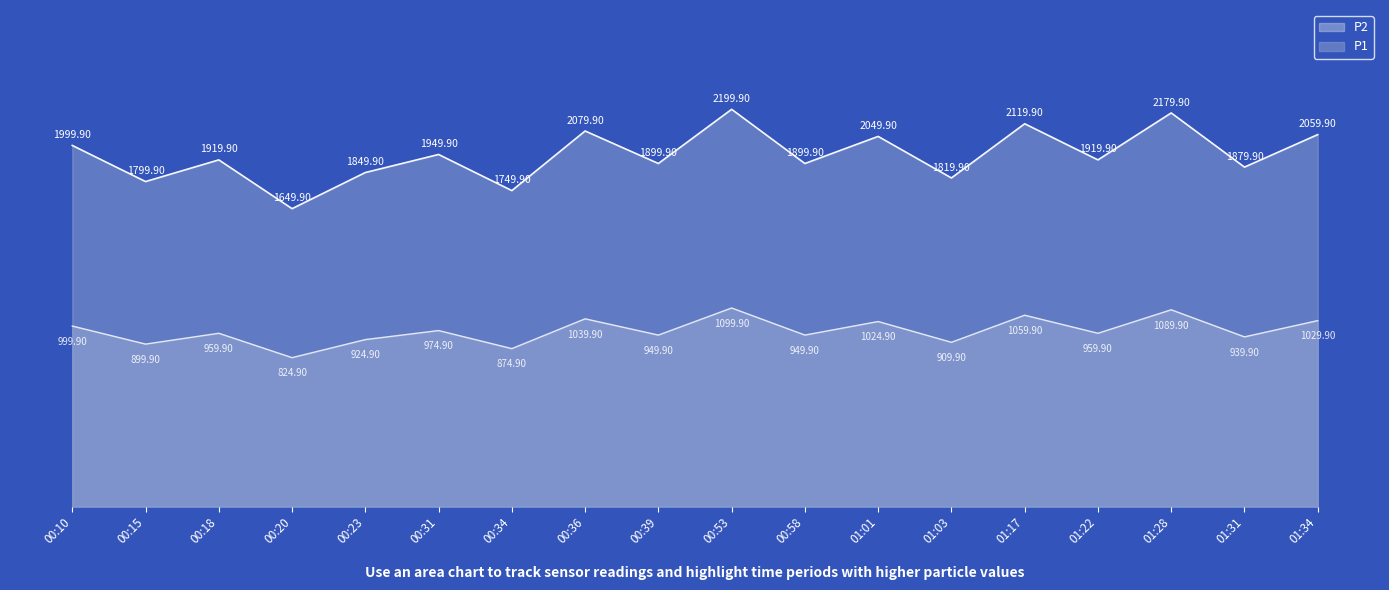

List the series in order of their peak value, lowest first.

P2, P1